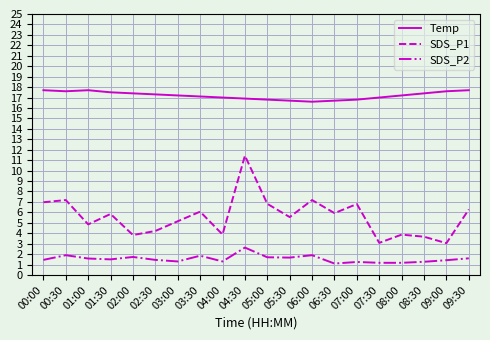

What is the spread (max minus min) of values at 09:30?

16.1